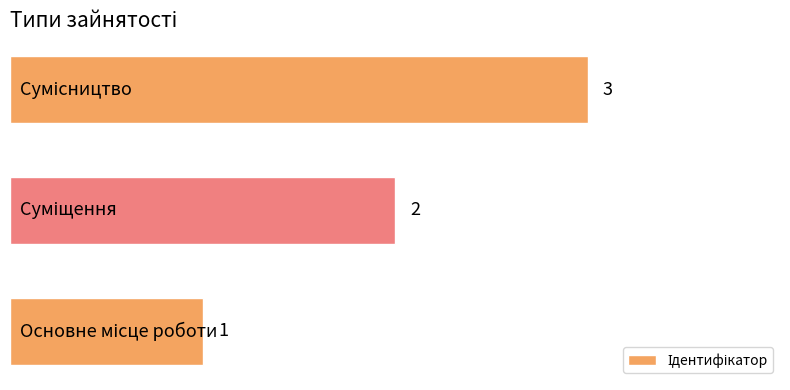

How many values are between 1 and 3?

3